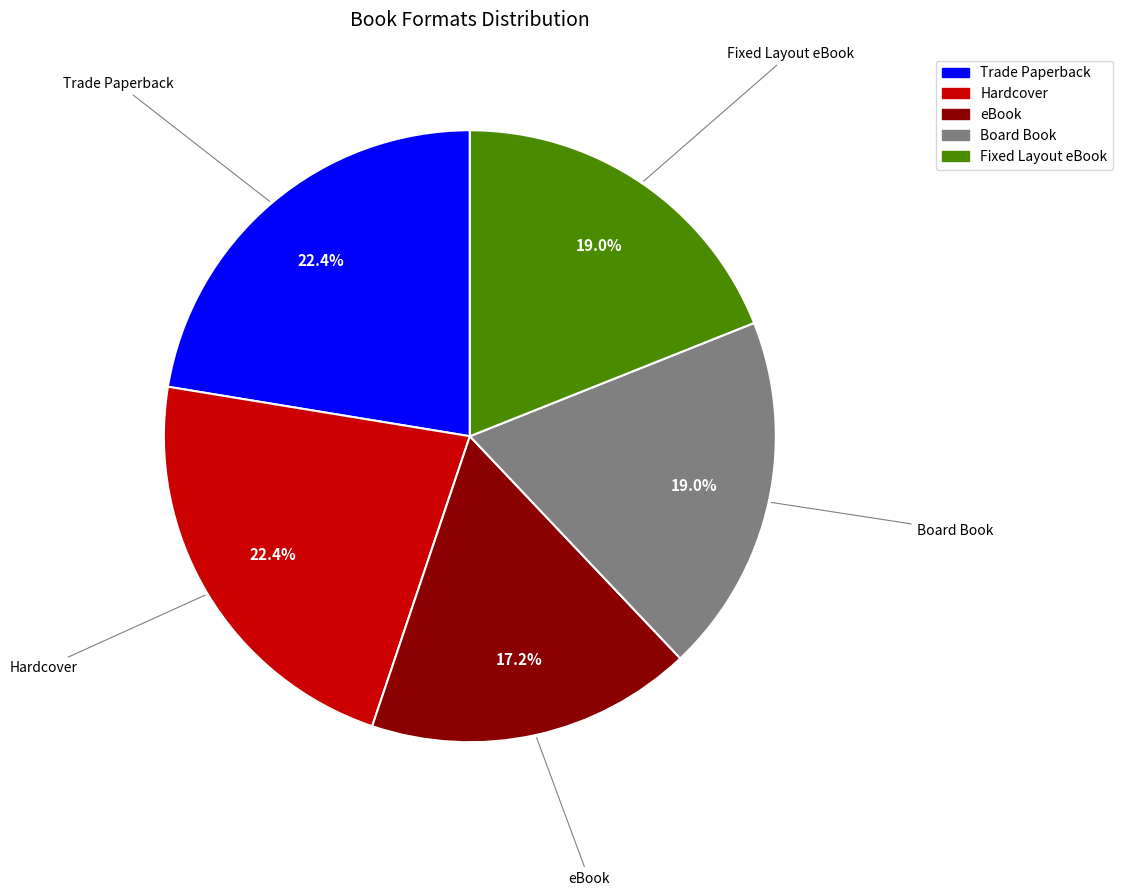

What is the total percentage of Trade Paperback and Fixed Layout eBook?

41.4%